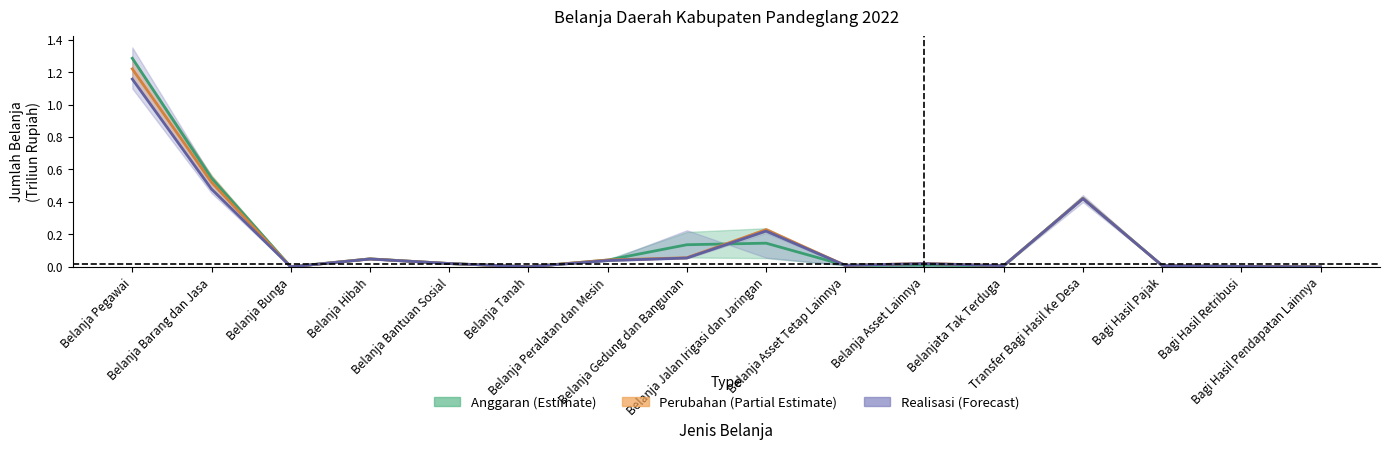

What are all the series names shown in the legend?

Anggaran (Estimate), Perubahan (Partial Estimate), Realisasi (Forecast)